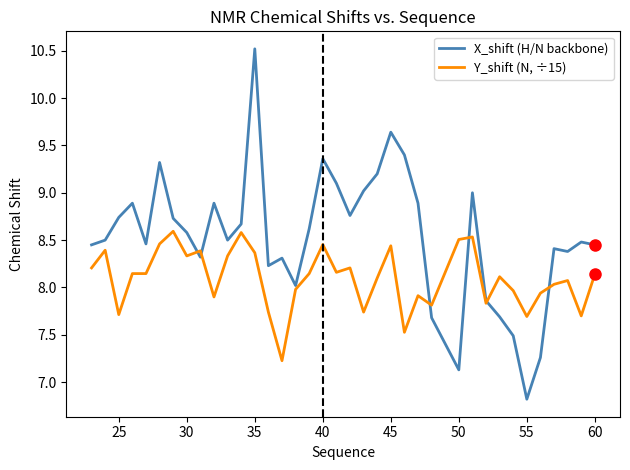

What is the highest value of the X_shift (H/N backbone) series?

10.5